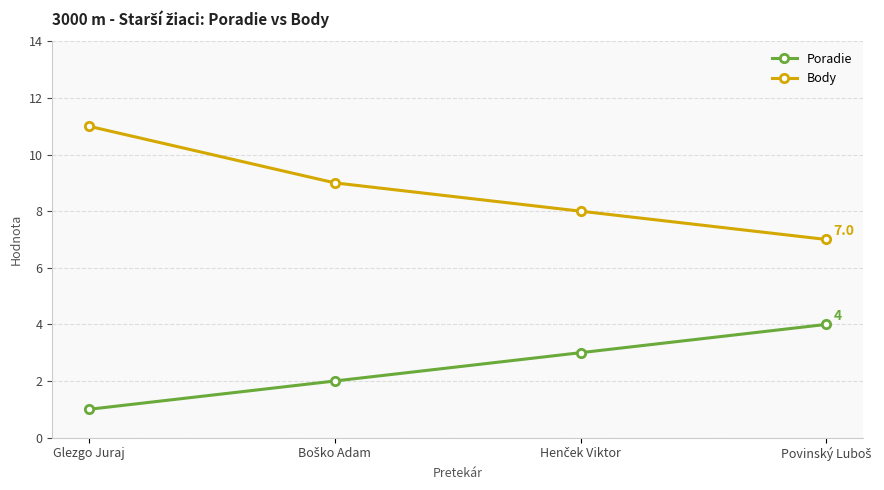

At which category is the sum across all series the highest?

Glezgo Juraj